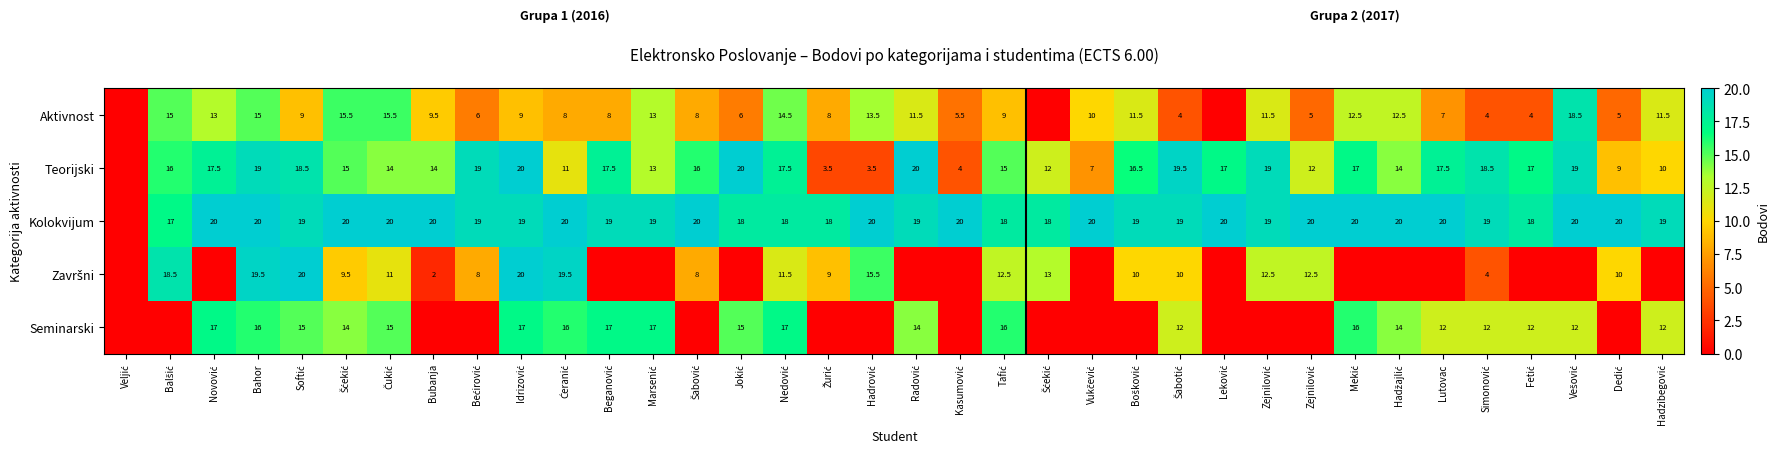

What is the average value of the Seminarski series?

8.6